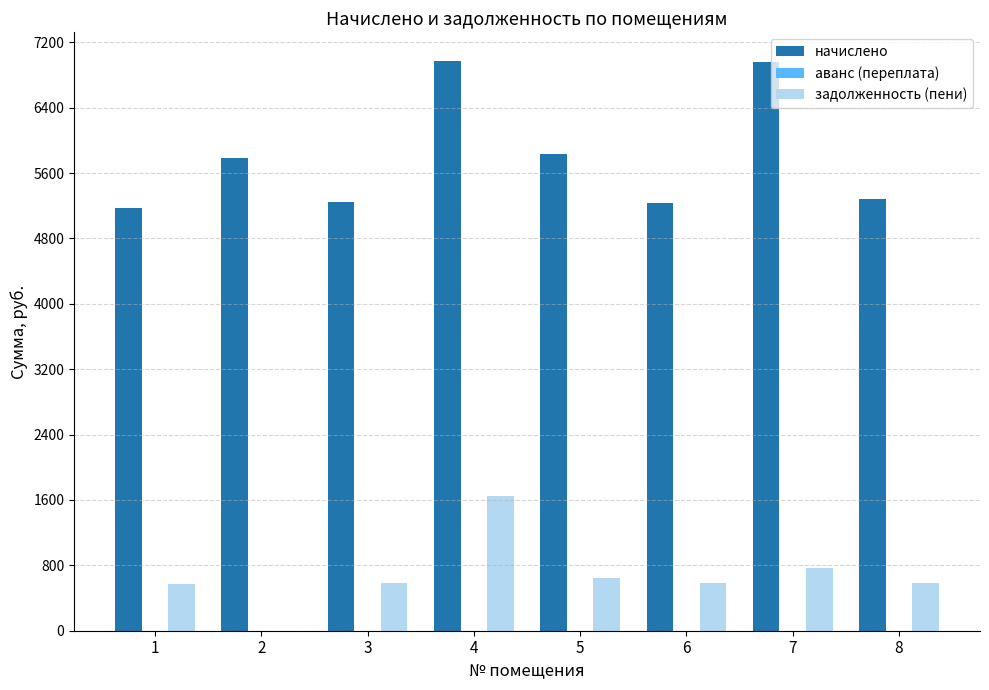

What is the total value across all series at 4?

8625.3